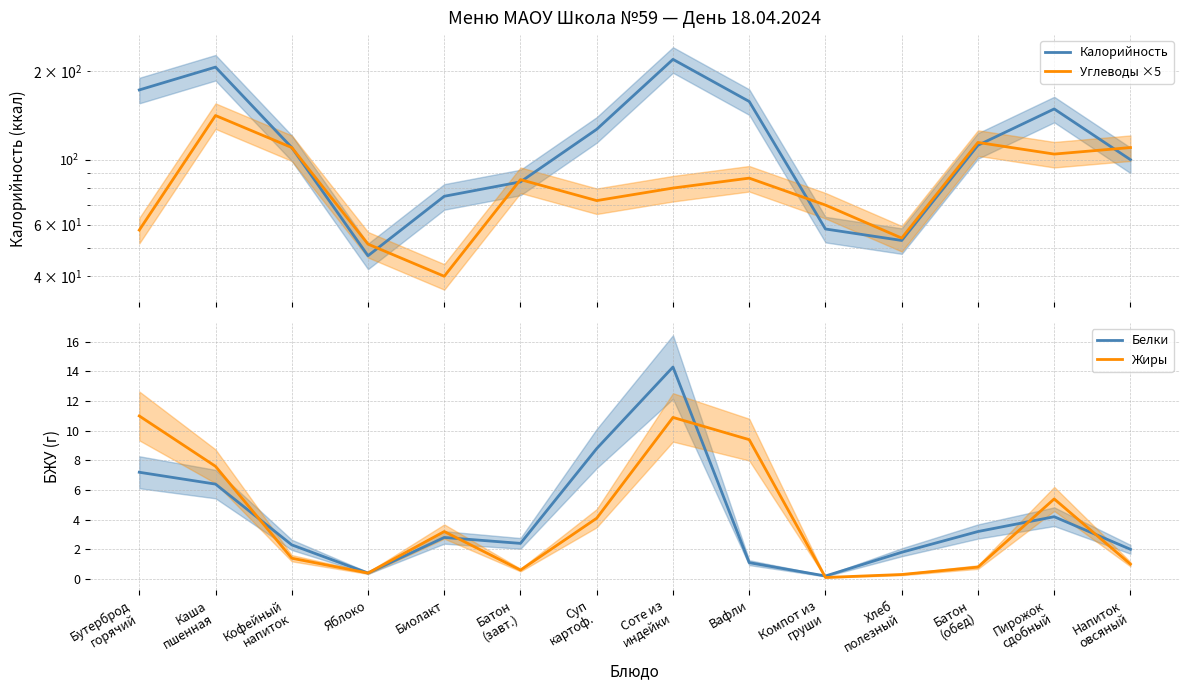

What is the label of the 4th point from the right?

Хлеб
полезный